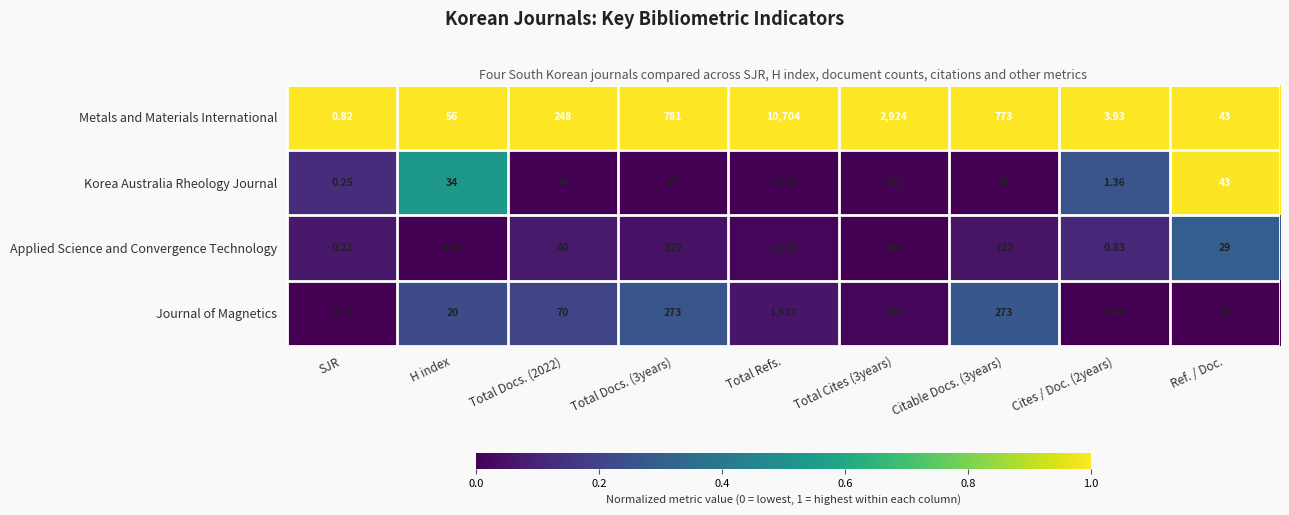

At Total Cites (3years), list the series in order from largest to smallest.

Metals and Materials International, Journal of Magnetics, Korea Australia Rheology Journal, Applied Science and Convergence Technology